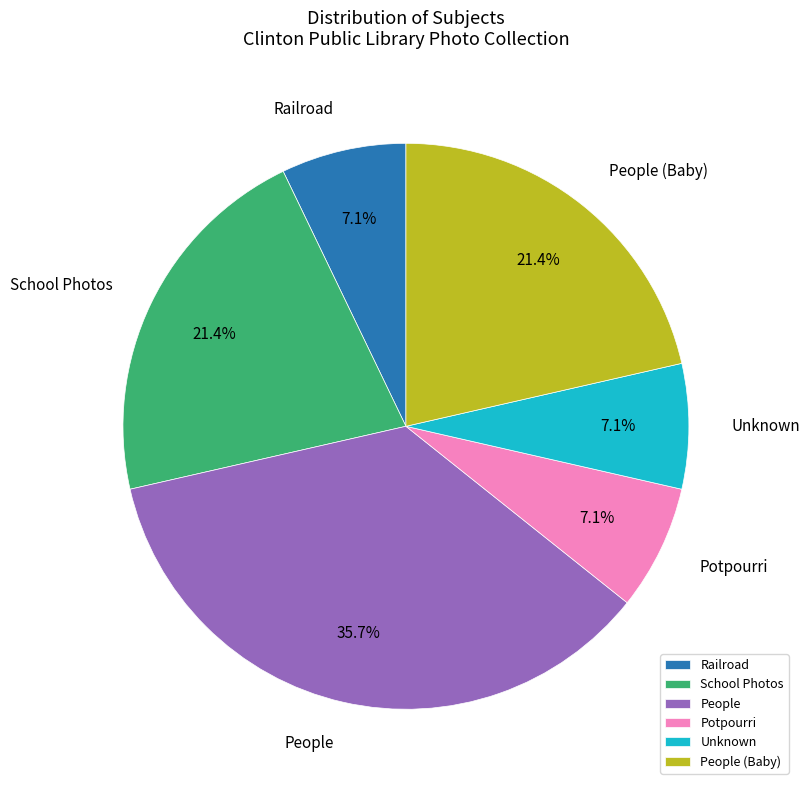

The School Photos slice represents 41% of the pie. True or false?

False